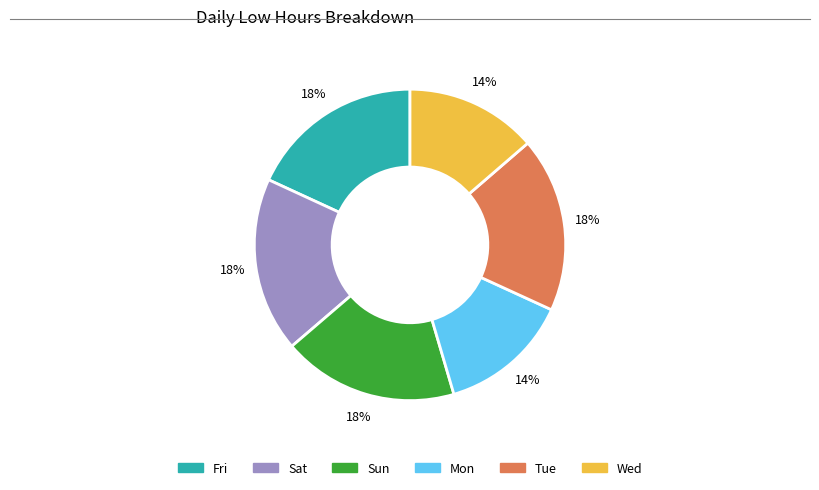

To the nearest percent, what is the average slice percentage?

17%